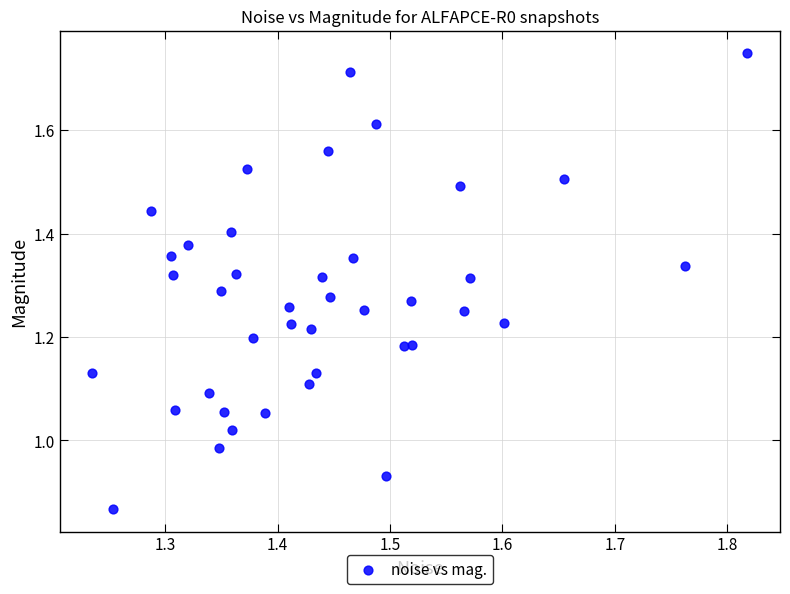

What is the range of X values (max minus min)?

0.6